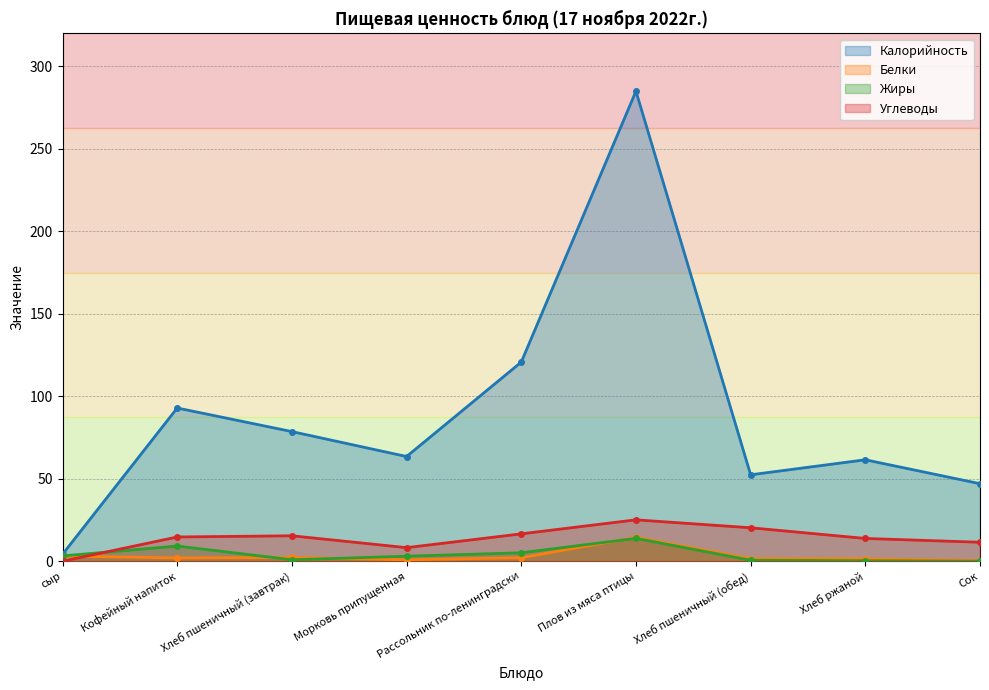

Is it true that Белки equals 2.0 at Хлеб пшеничный (обед)?

False